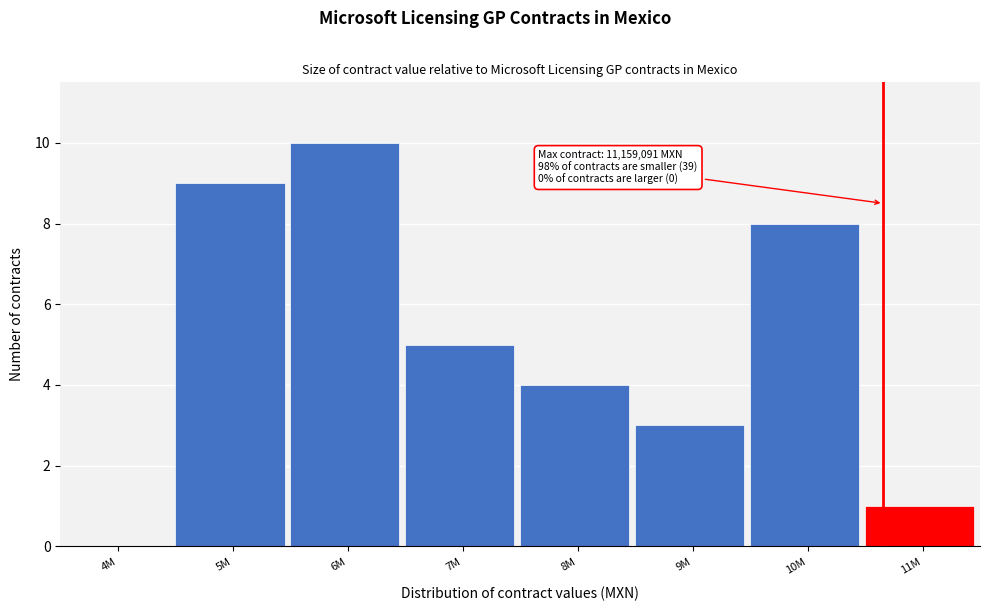

Reading right to left, list all the values displayed in this chart.

11M=1	10M=8	9M=3	8M=4	7M=5	6M=10	5M=9	4M=0